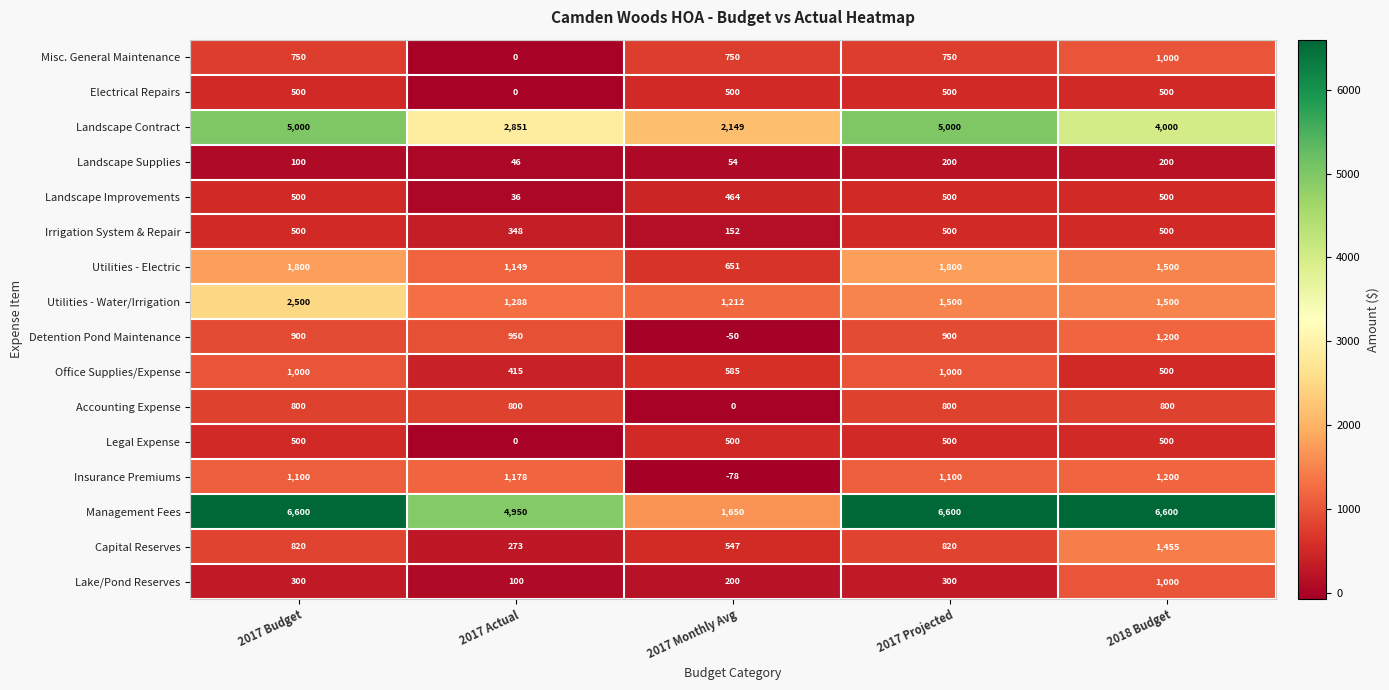

Which series has the widest spread of values?

Management Fees